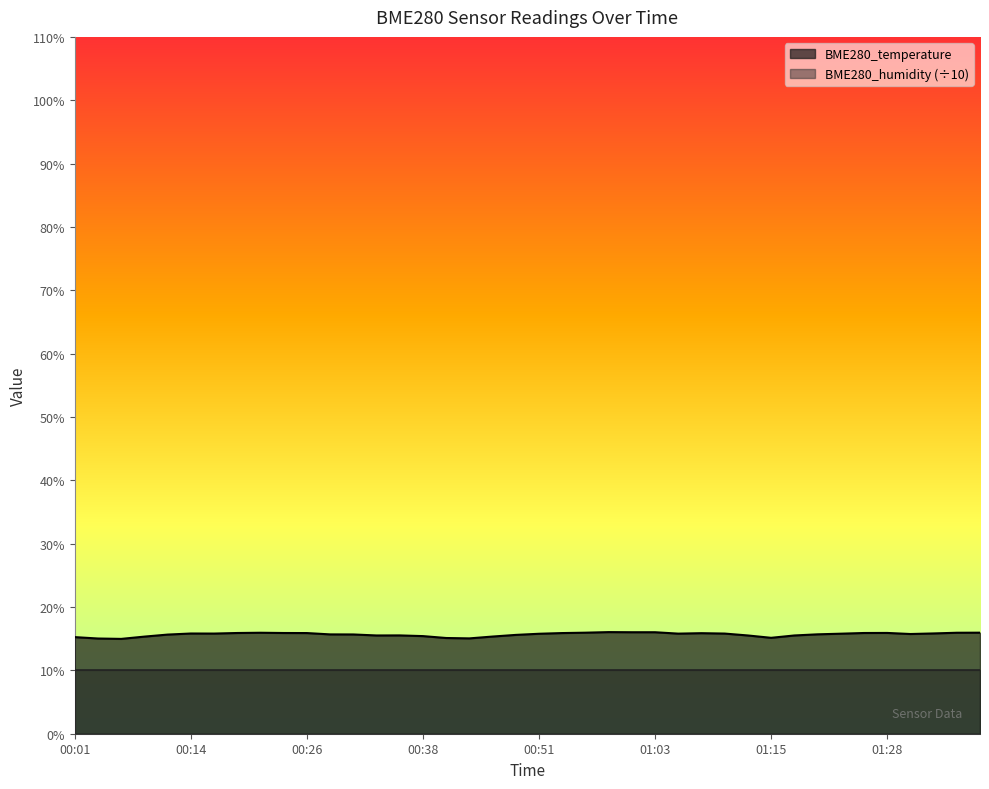

Reading left to right, extract all data points from this chart.

15.2	15.0	15.0	15.3	15.7	15.8	15.8	15.9	15.9	15.9	15.9	15.7	15.7	15.5	15.5	15.4	15.1	15.1	15.3	15.6	15.8	15.9	15.9	16.0	16.0	16.0	15.8	15.9	15.8	15.5	15.1	15.5	15.7	15.8	15.9	15.9	15.7	15.8	15.9	15.9